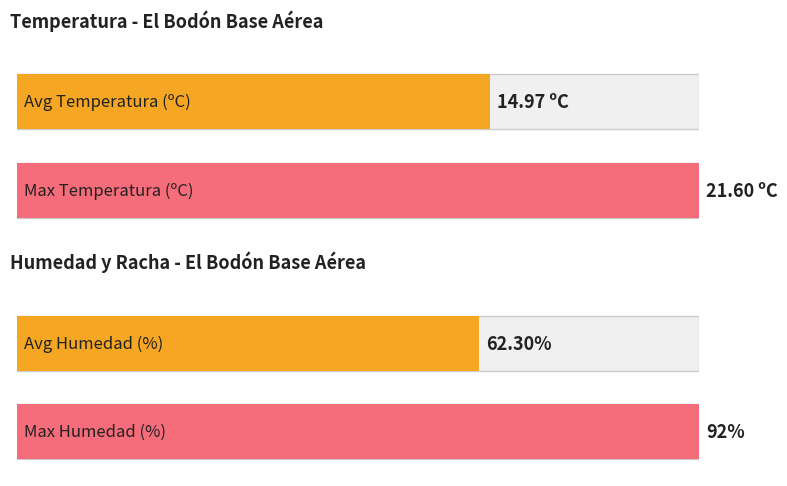

The value of Temperature (ºC) at 05:00 is 14.9. True or false?

False